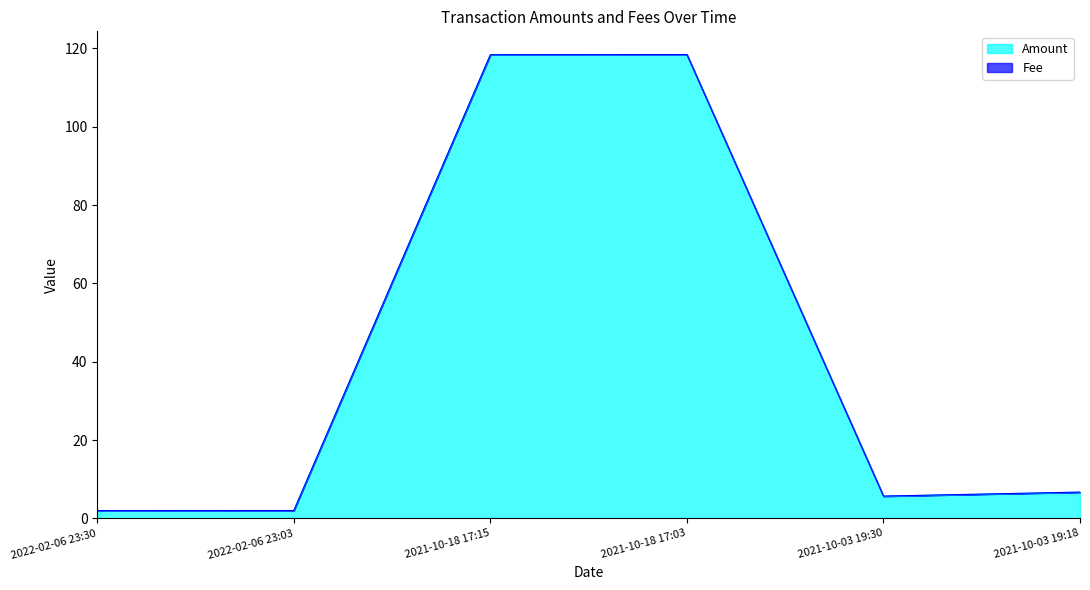

Reading left to right, list all the values displayed in this chart.

2.0	2.0	118.3	118.4	5.7	6.7